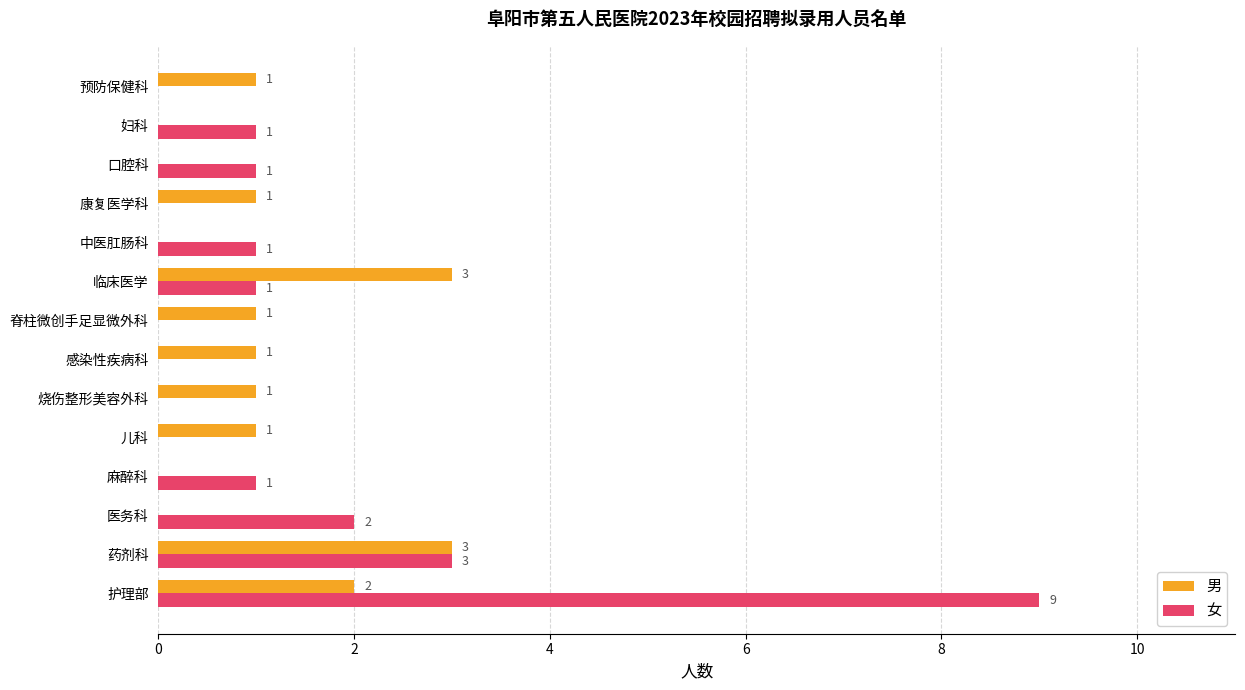

What is the total value across all series at 临床医学?

4